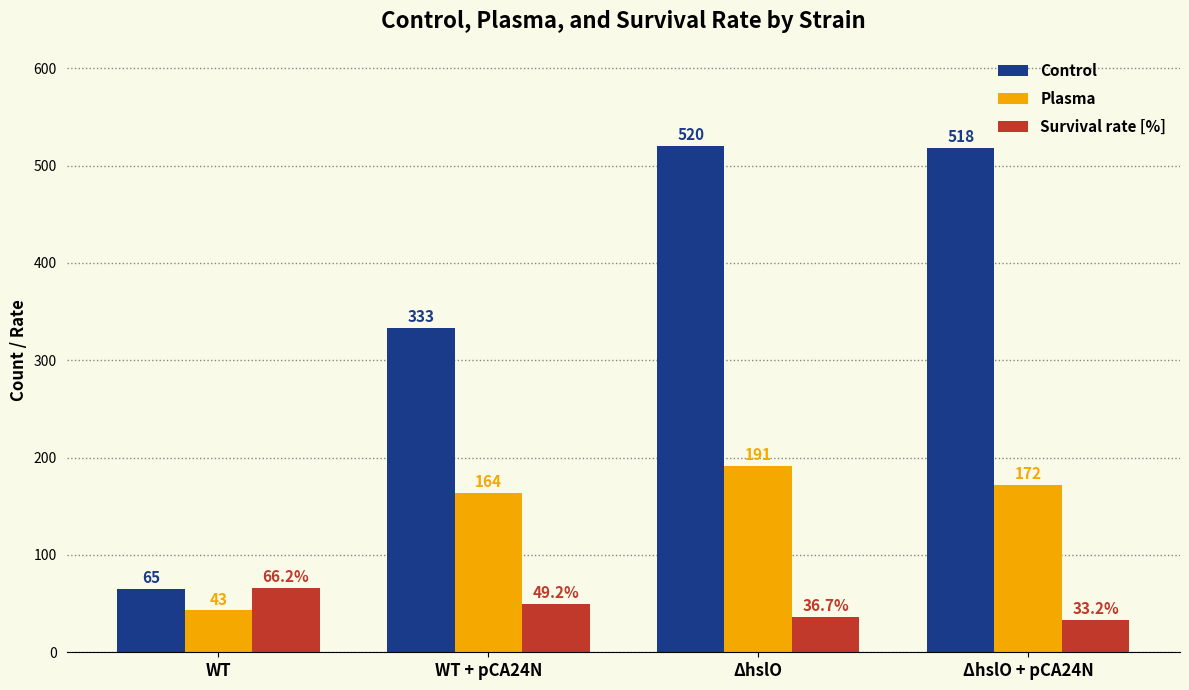

Are the bars horizontal?

No